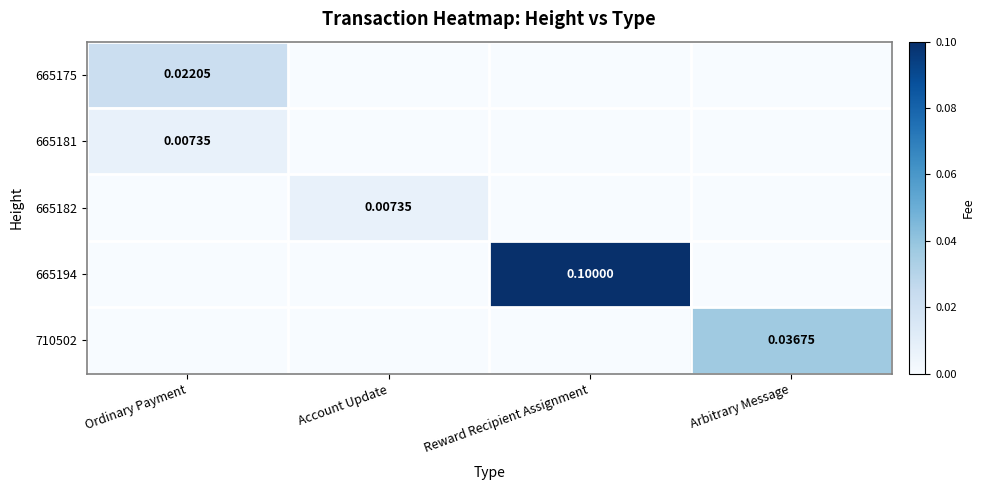

Is it true that 665194 equals 0.1 at Reward Recipient Assignment?

True